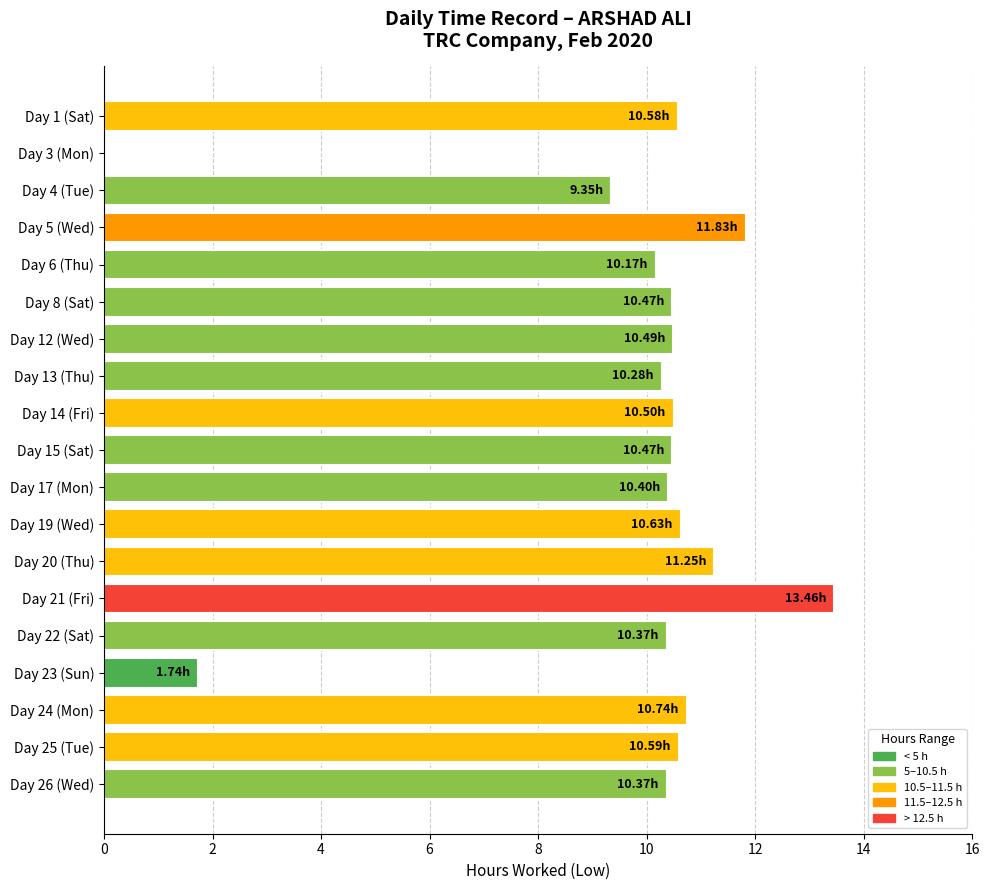

What is the ratio of the value at Day 25 (Tue) to the value at Day 24 (Mon)?

1.0